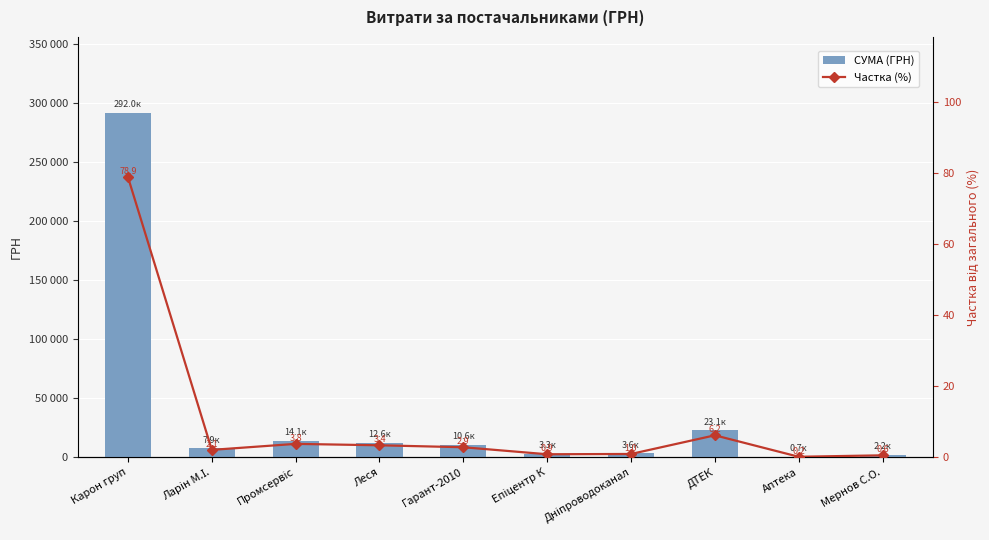

What is the difference between the maximum and second lowest values in the СУМА (ГРН) series?

289780.2